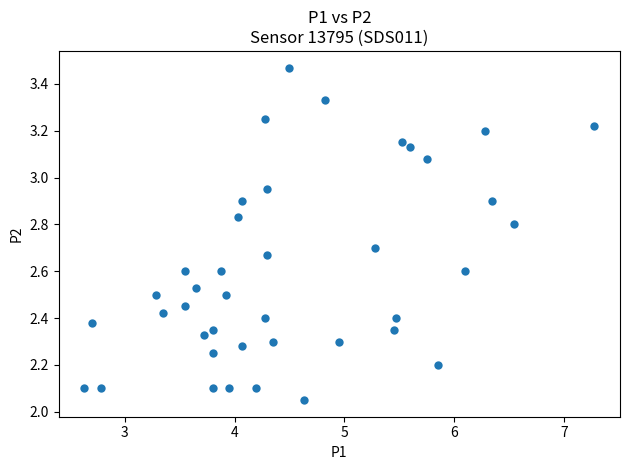

What is the range of X values (max minus min)?

4.7